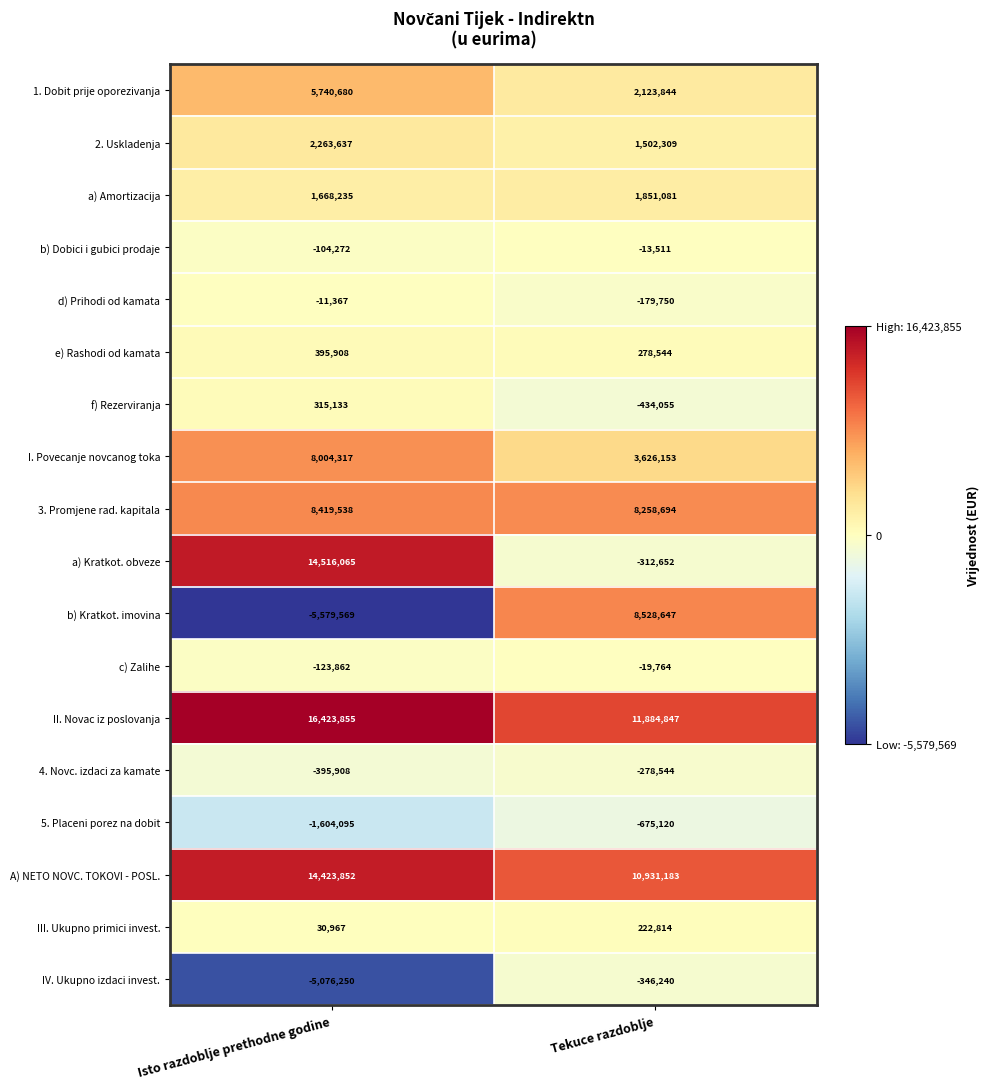

Count the number of categories in the chart.

2